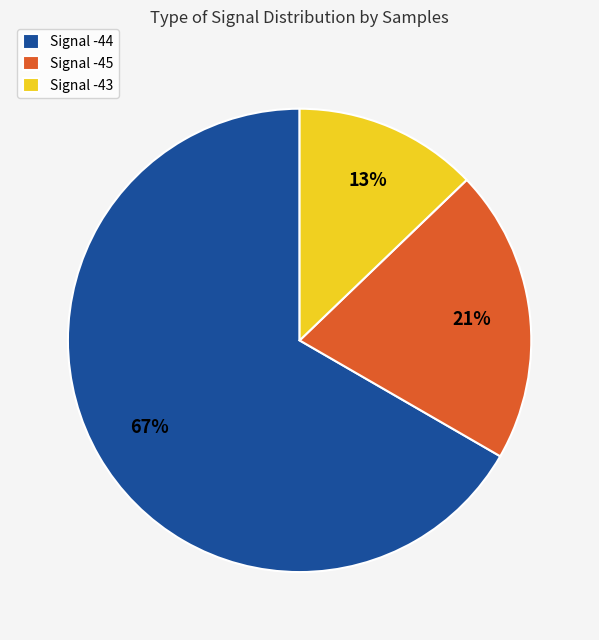

Combined, do Signal -44 and Signal -43 account for over 50%?

Yes